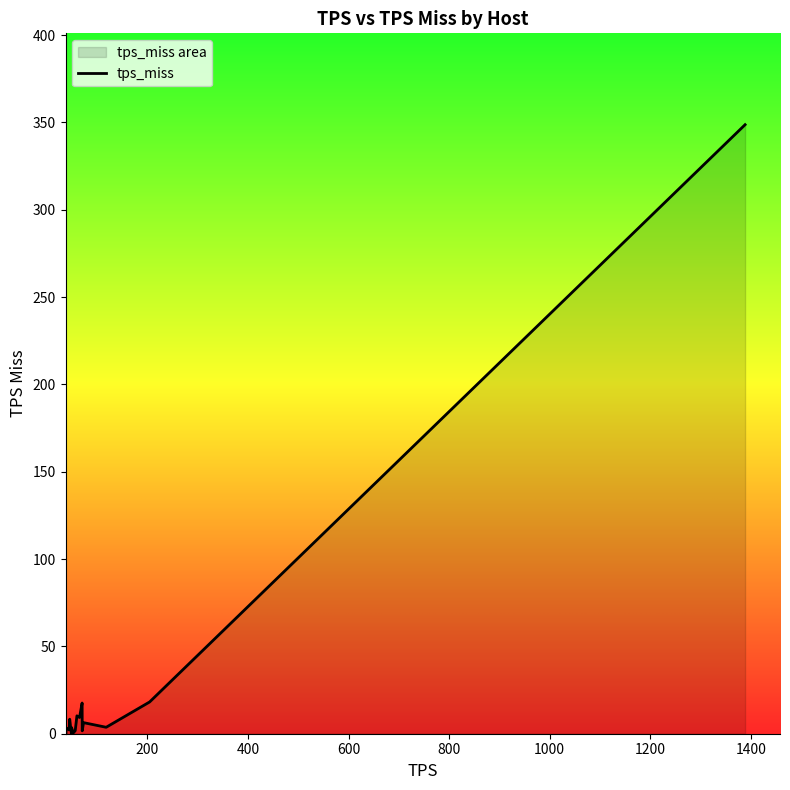

What is the value of the 4th point from the left?

3.4